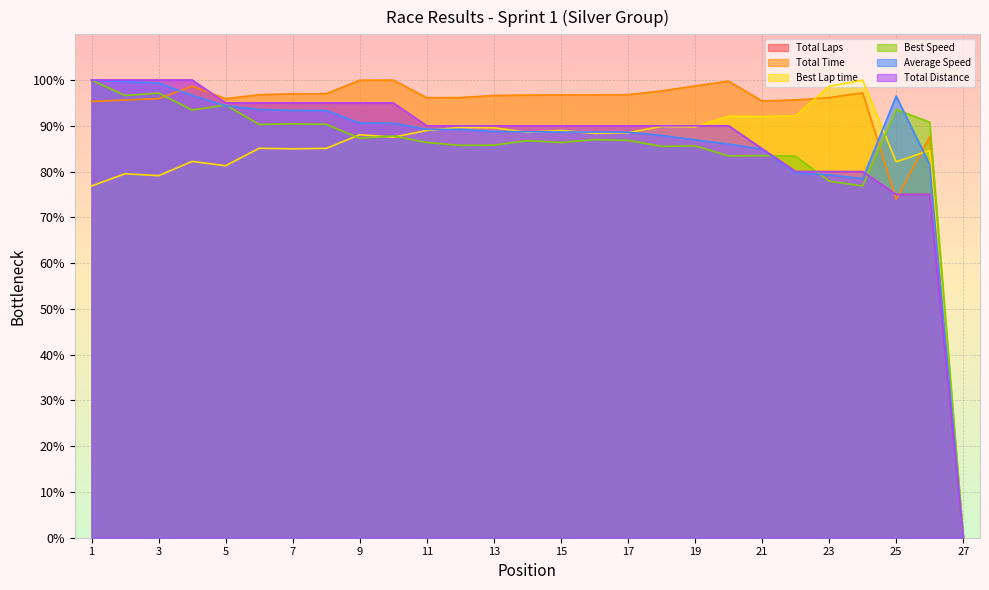

What is the value of the Total Time point at the 26th from the left?

87.6